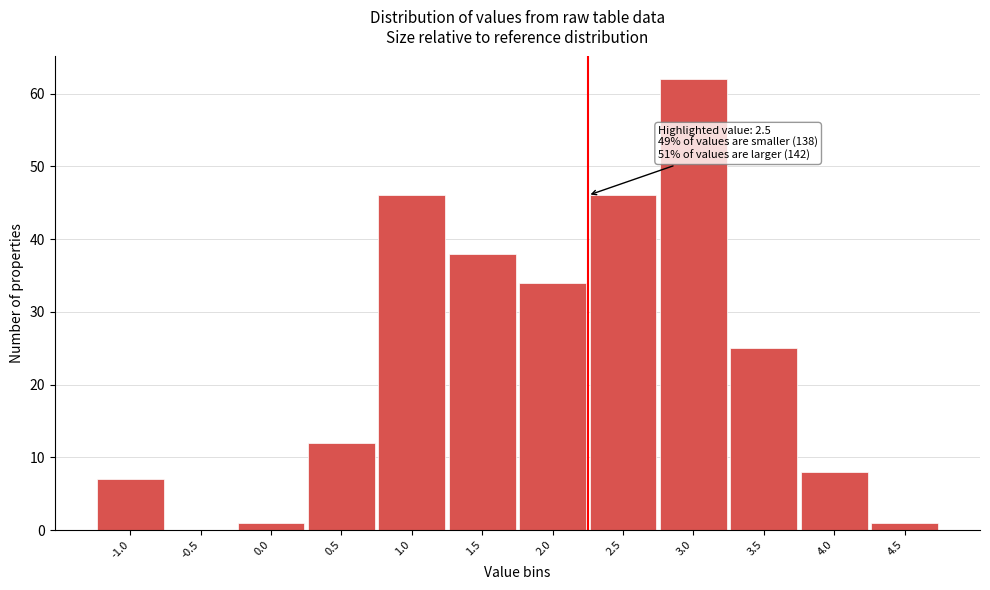

Reading left to right, list all the values displayed in this chart.

-1.0=7	-0.5=0	0.0=1	0.5=12	1.0=46	1.5=38	2.0=34	2.5=46	3.0=62	3.5=25	4.0=8	4.5=1